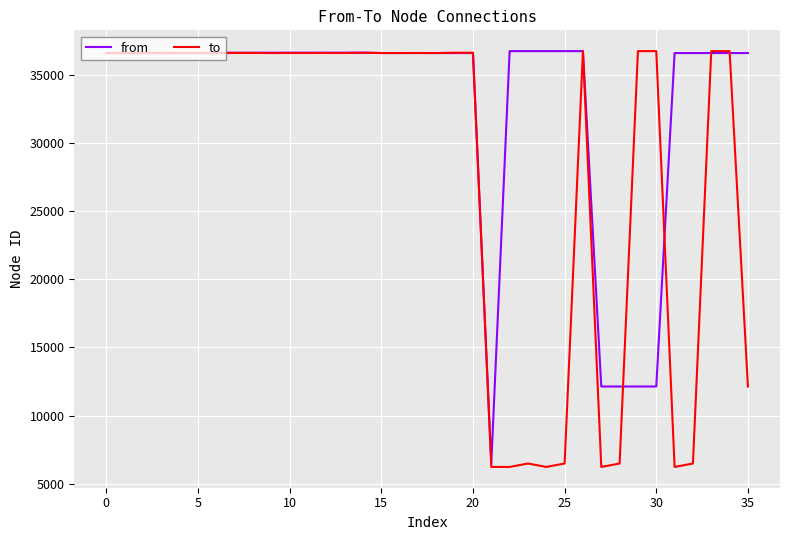

What is the lowest value of the from series?

6475